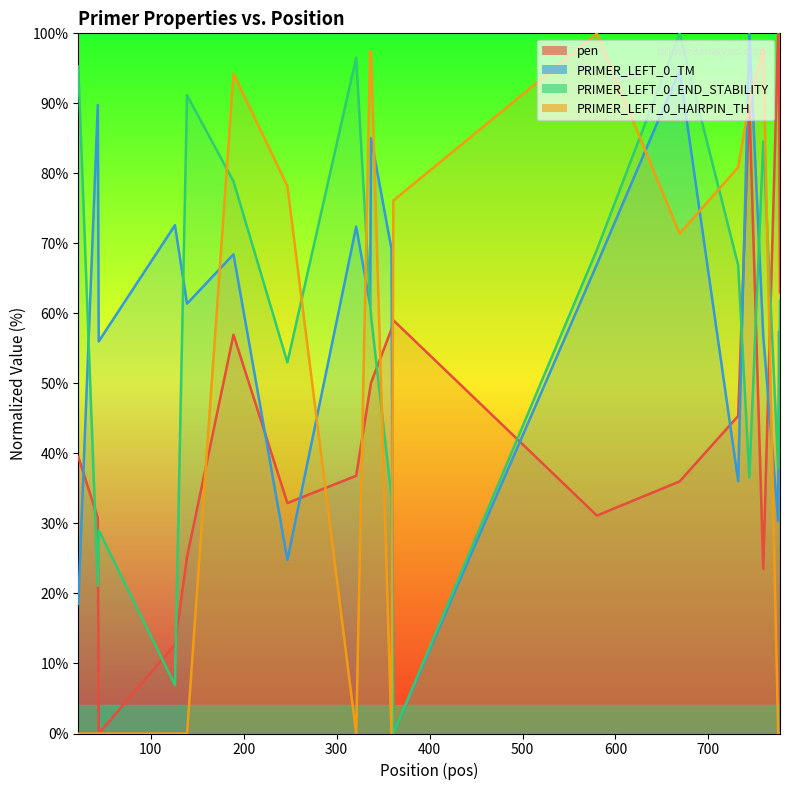

The value of PRIMER_LEFT_0_TM at 777 is 42.4. True or false?

True